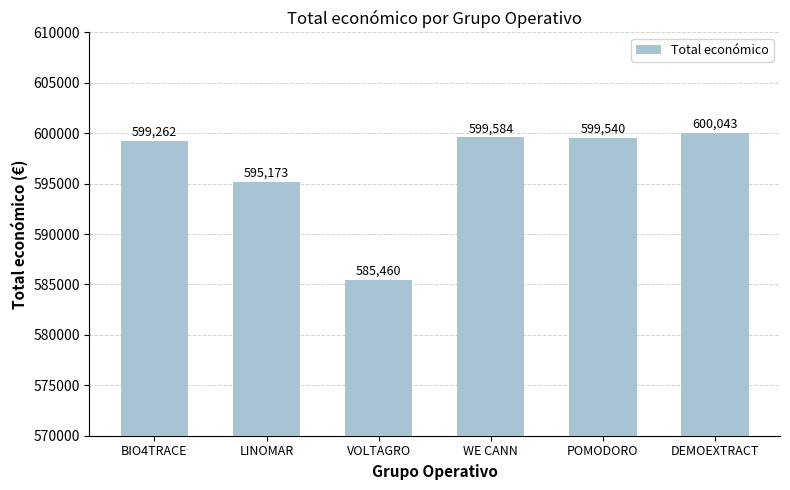

What is the sum of the values at WE CANN and DEMOEXTRACT?

1199627